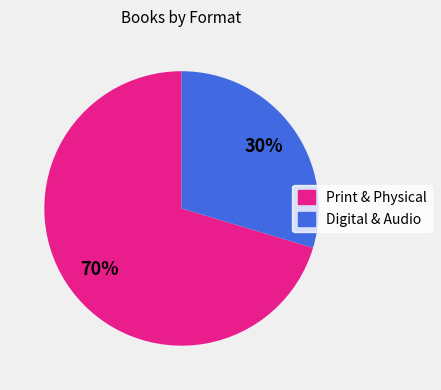

Does any single category account for the majority?

Yes